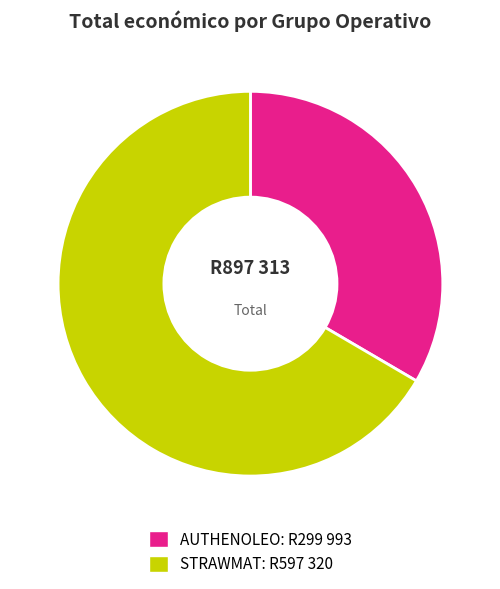

Approximately how many times larger is the value at AUTHENOLEO compared to STRAWMAT?

0.5